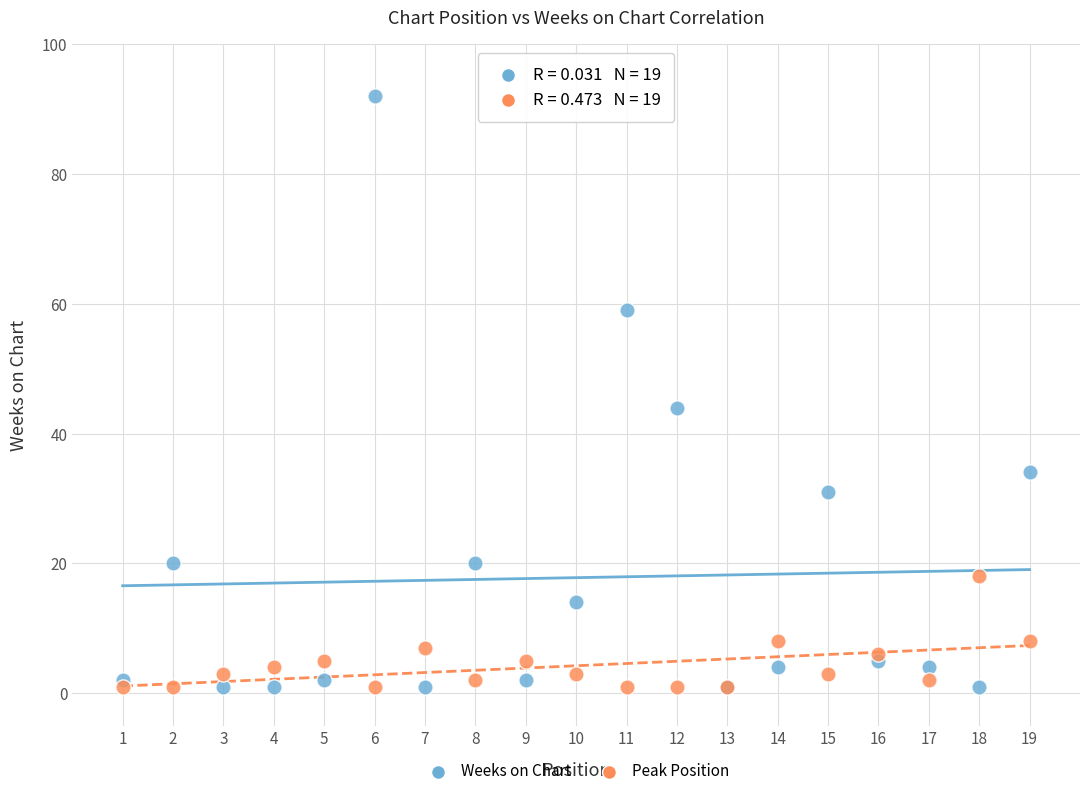

Across all series, what Y value is closest to 46?

44